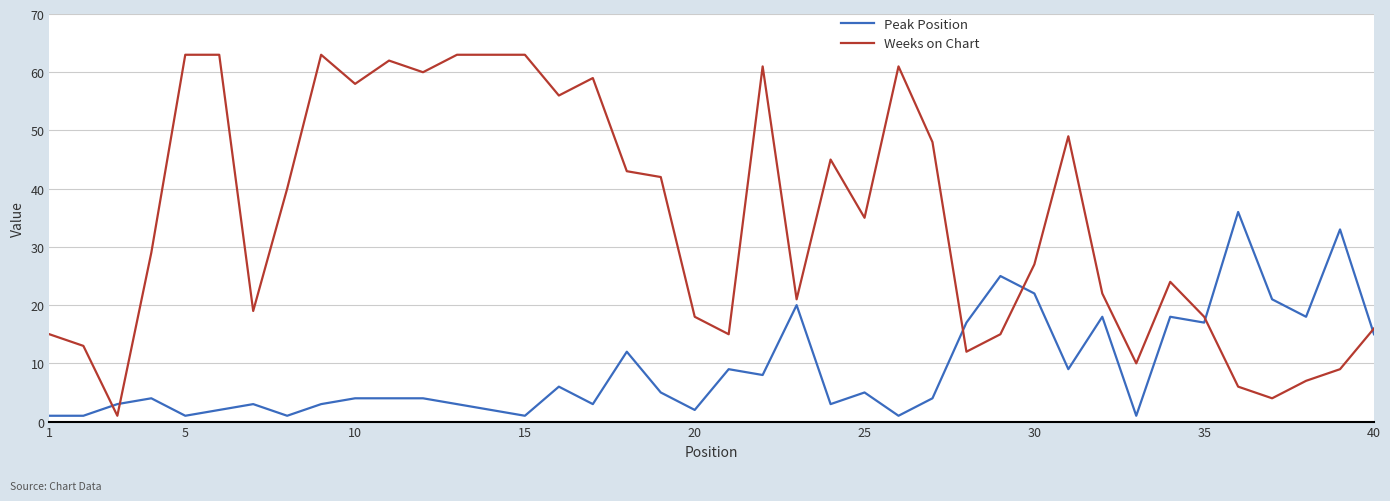

Which series has the largest total across all categories?

Weeks on Chart